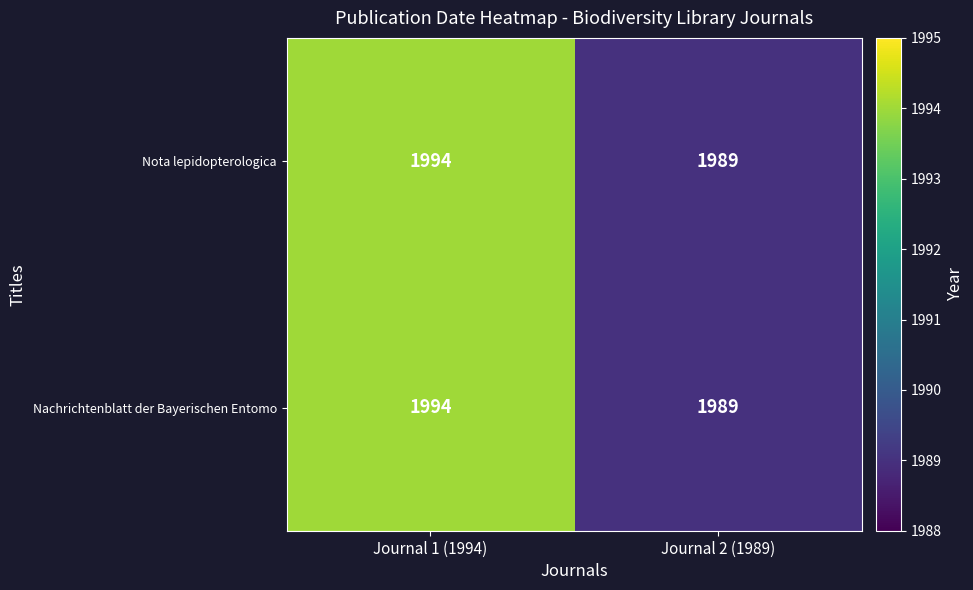

Reading left to right, list all the values displayed in this chart.

Nota lepidopterologica: 1994	1989
Nachrichtenblatt der Bayerischen Entomo: 1994	1989